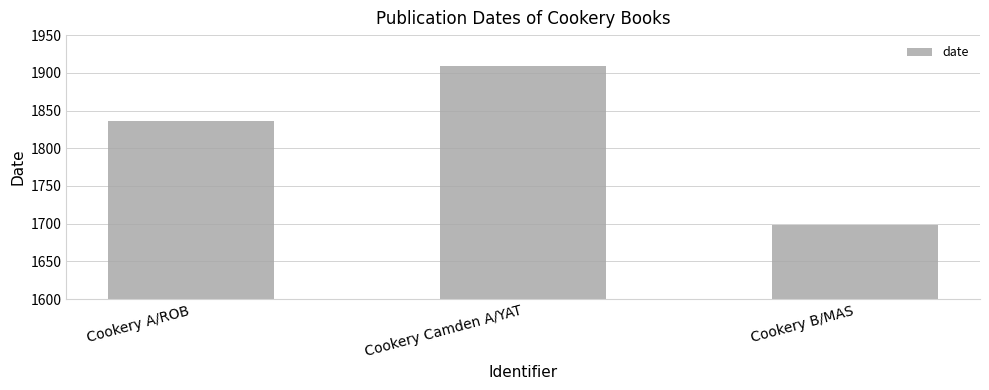

How many values are below 1836?

1